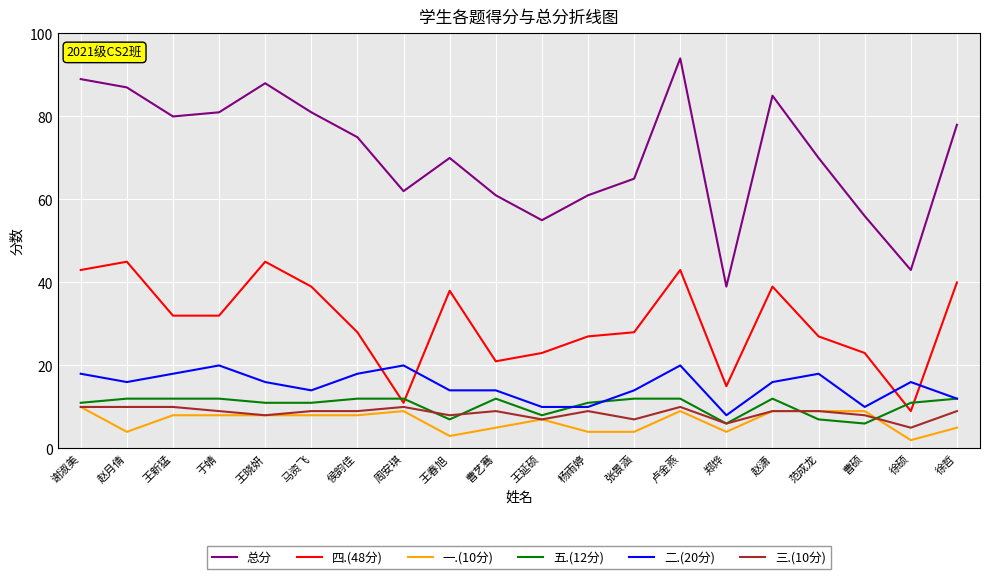

True or false: 五.(12分) has a value of 21 at 赵潇.

False